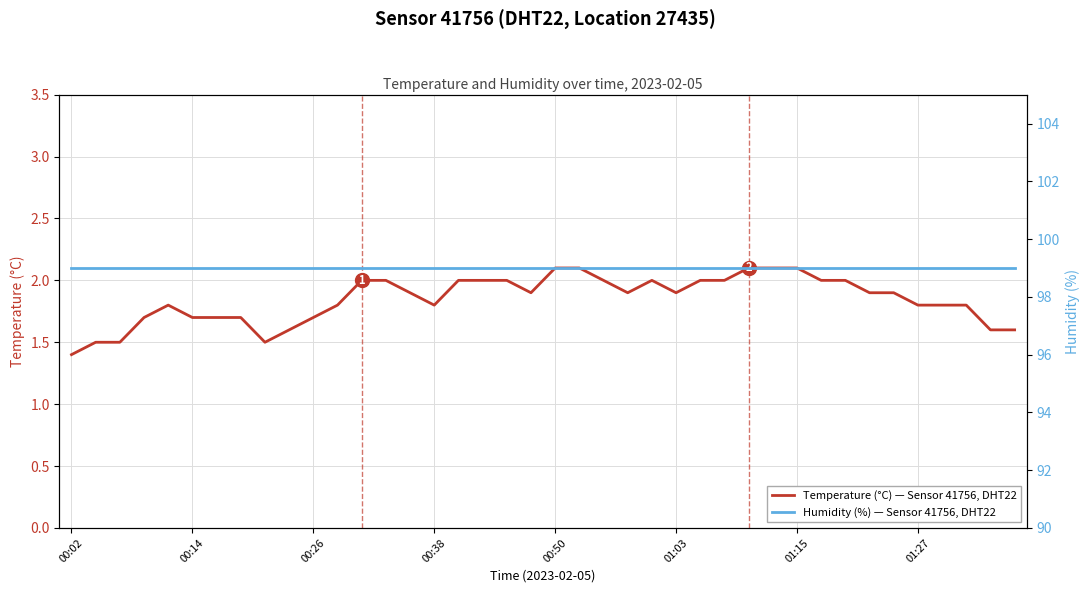

What is the difference between the second highest and second lowest values in the Temperature (°C), Sensor 41756, DHT22 series?

0.6